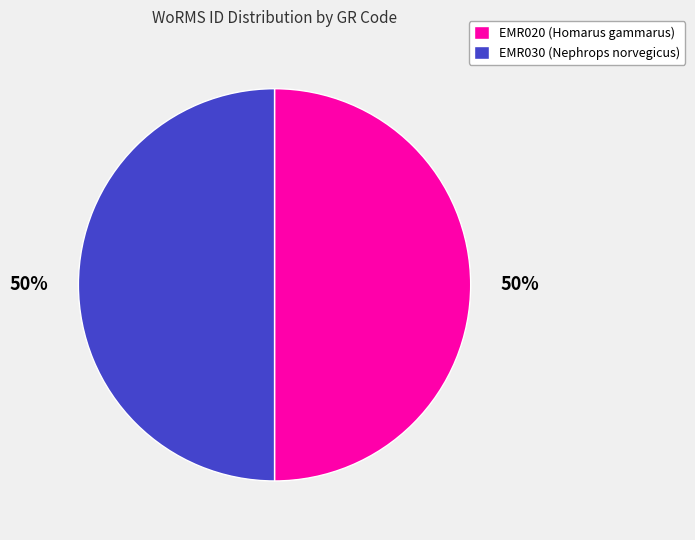

What percentage is the EMR020 (Homarus gammarus) slice, to the nearest percent?

50%